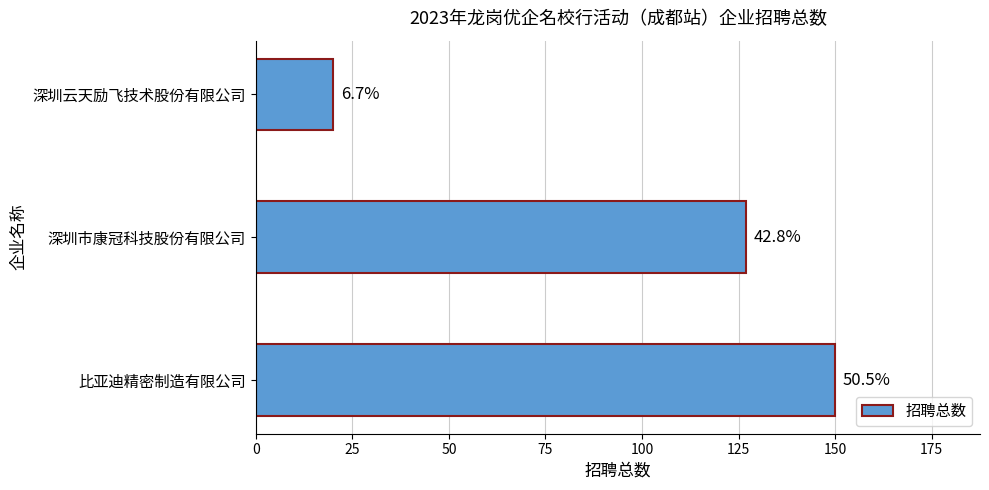

Are the bars horizontal?

Yes